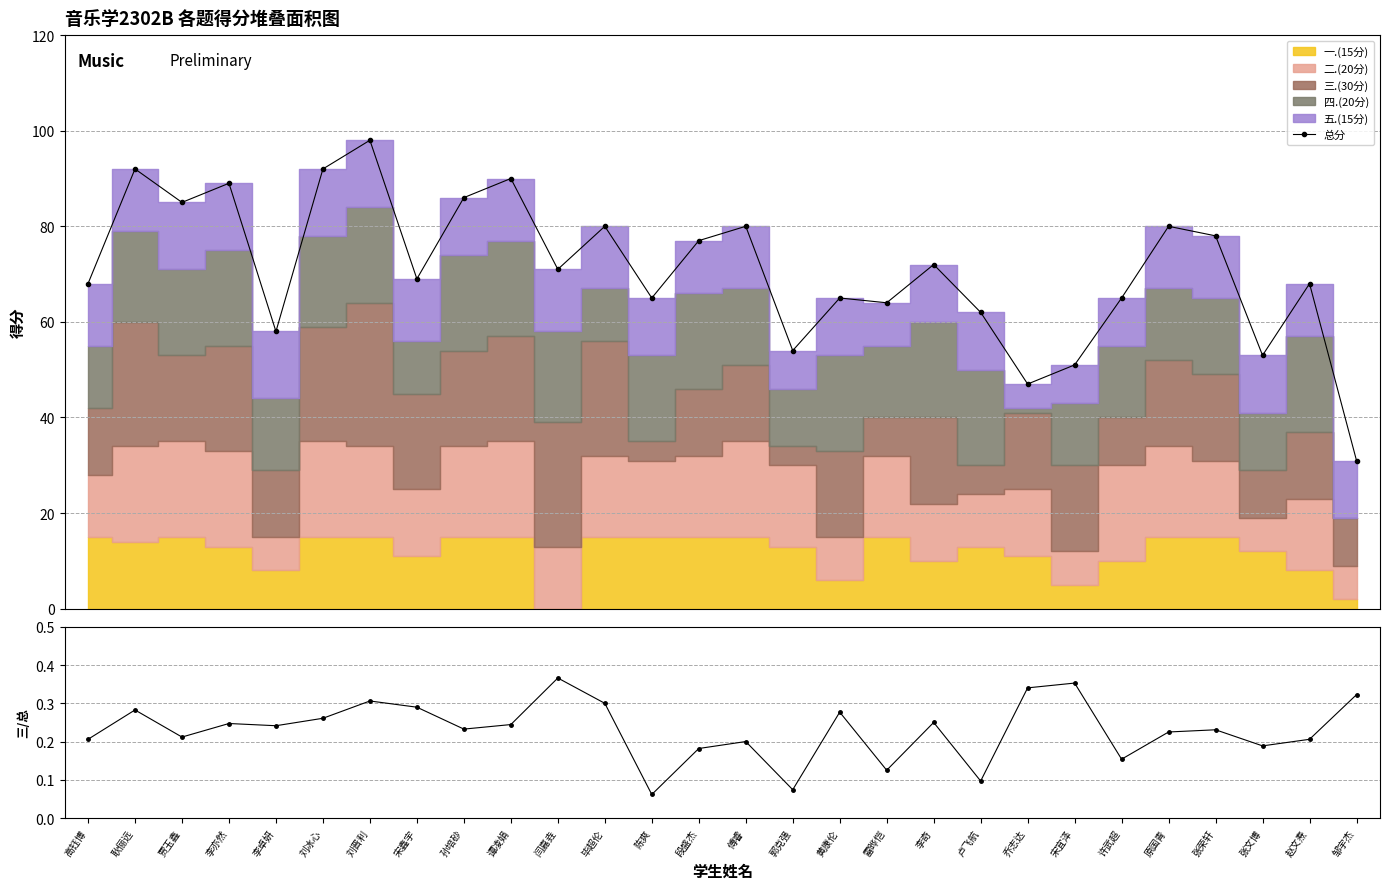

At which label is 三题占比 closest to 0?

陈爽